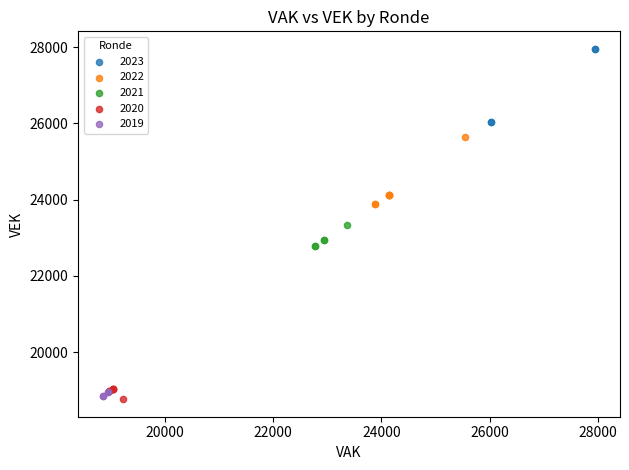

Which series contains the highest Y value?

2023